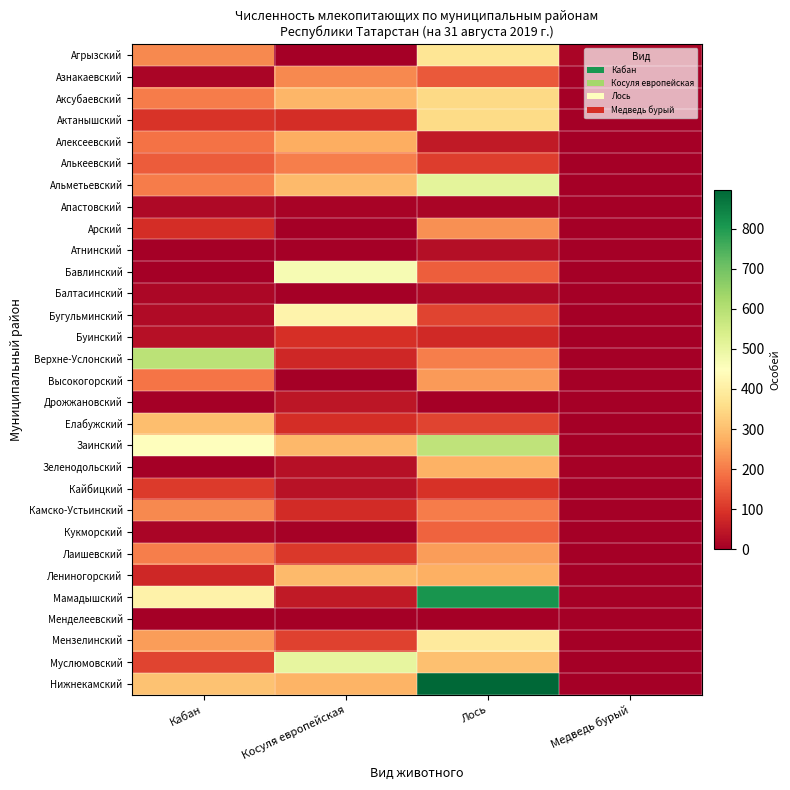

Count the number of categories in the chart.

4